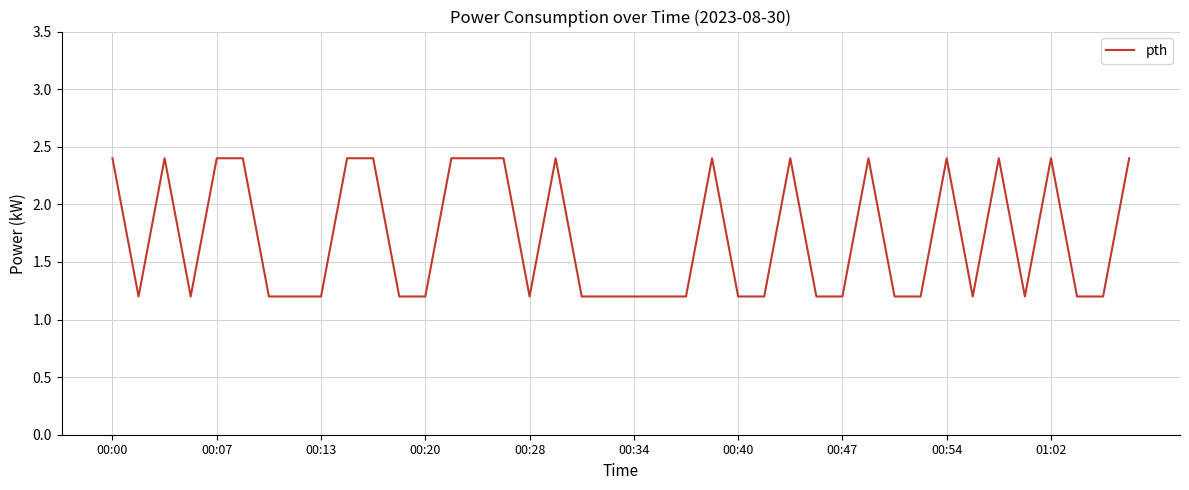

What is the difference between the maximum and minimum values?

1.2